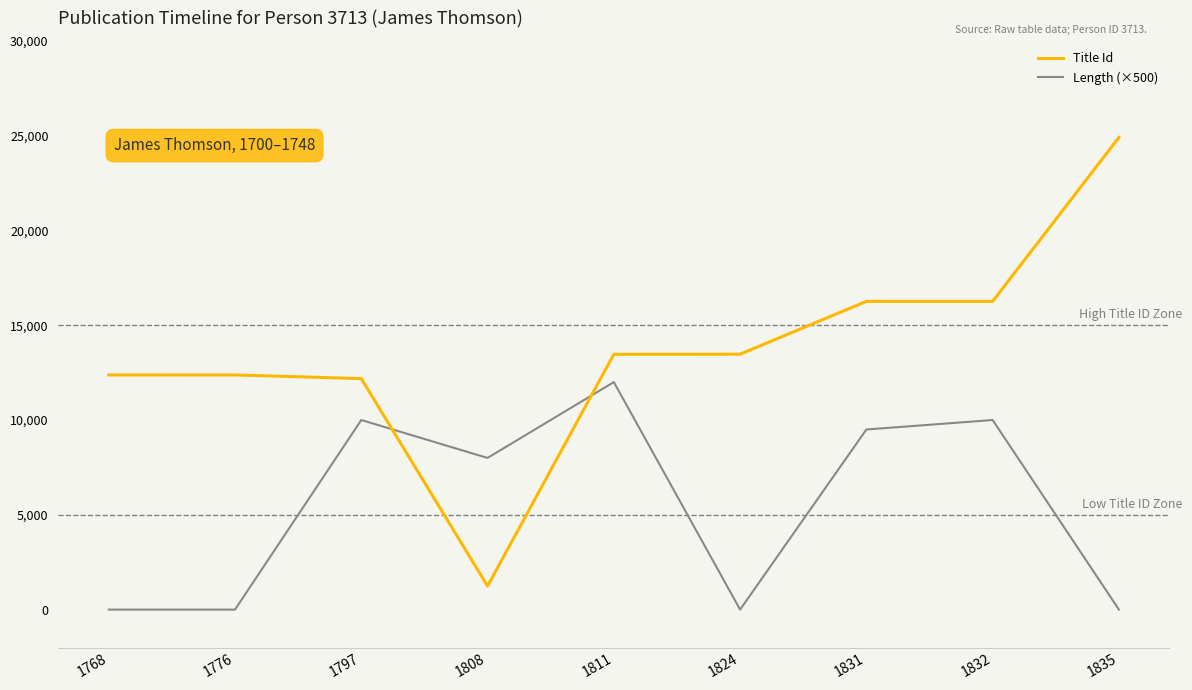

Rank the series at 1808 from highest to lowest value.

Length (×500), Title Id